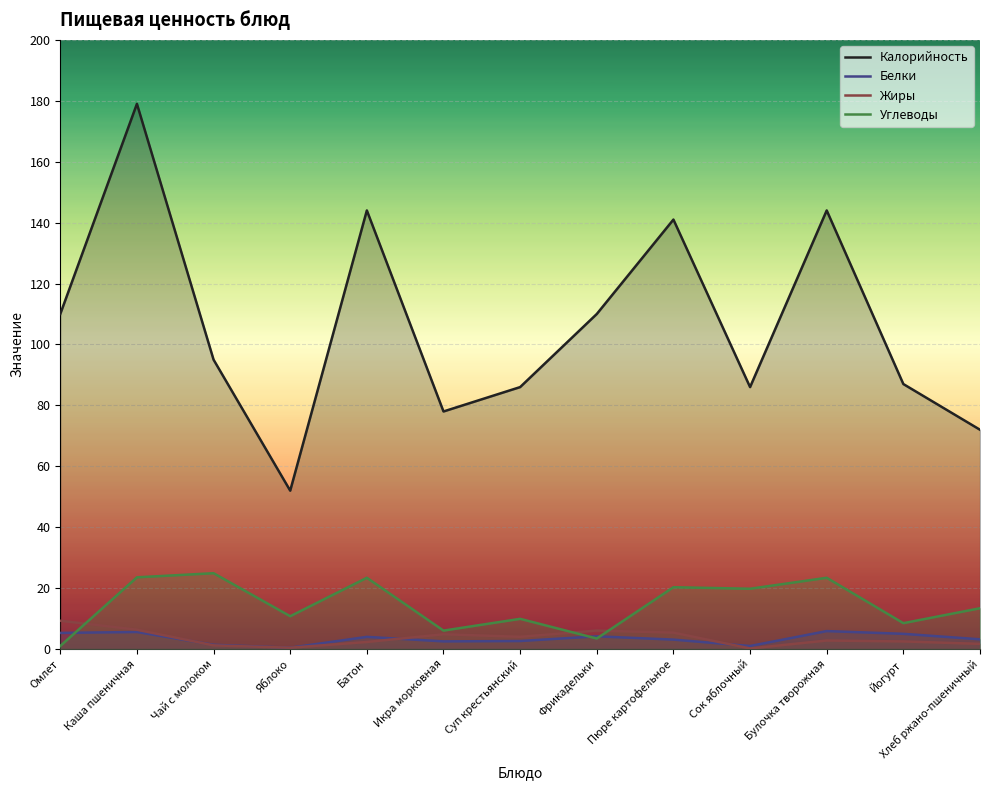

At which label does Калорийность first exceed 95?

Омлет